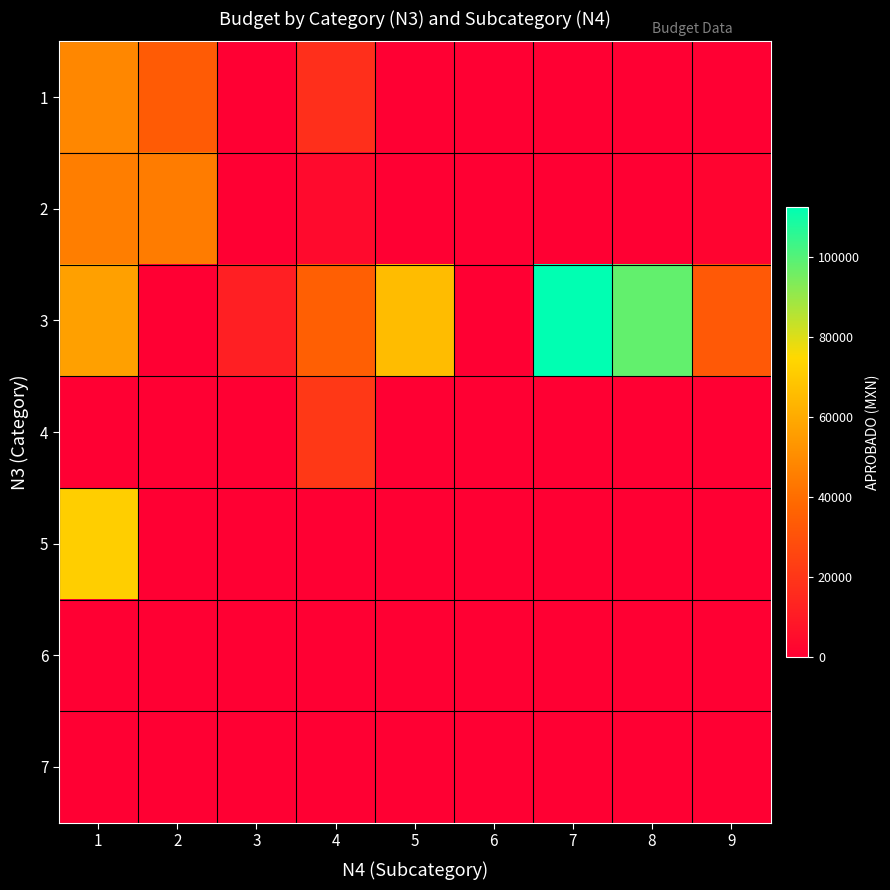

What is the spread (max minus min) of values at 1?

71659.4